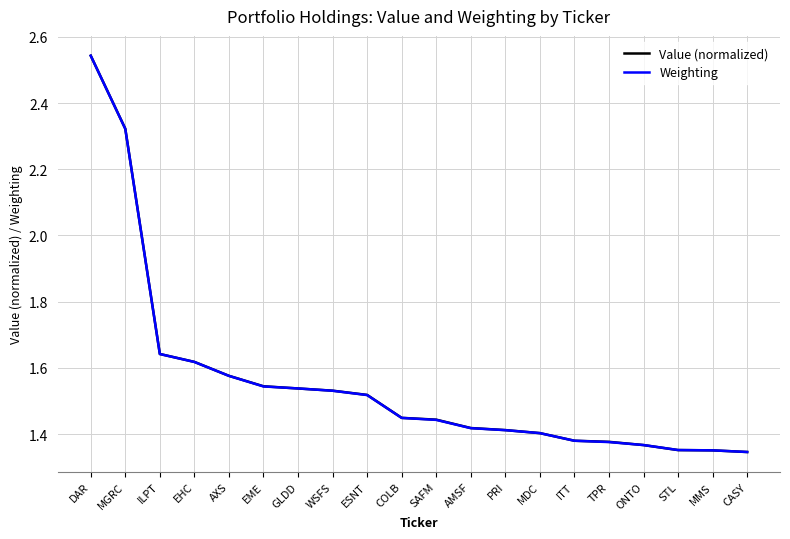

What position from the right is GLDD?

14